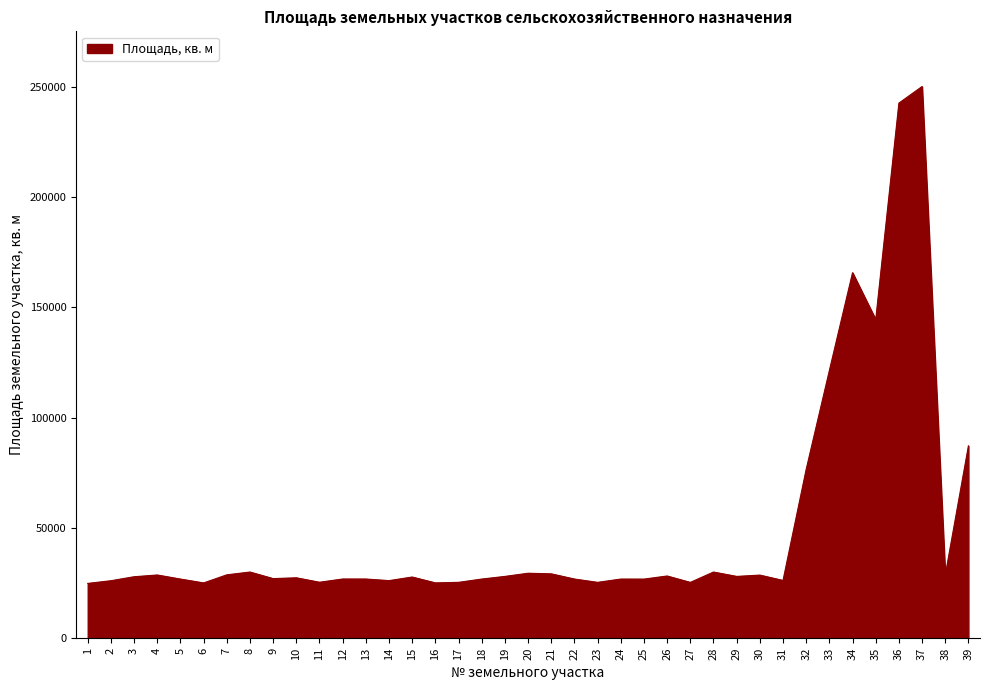

What is the difference between the maximum and minimum values?

225288